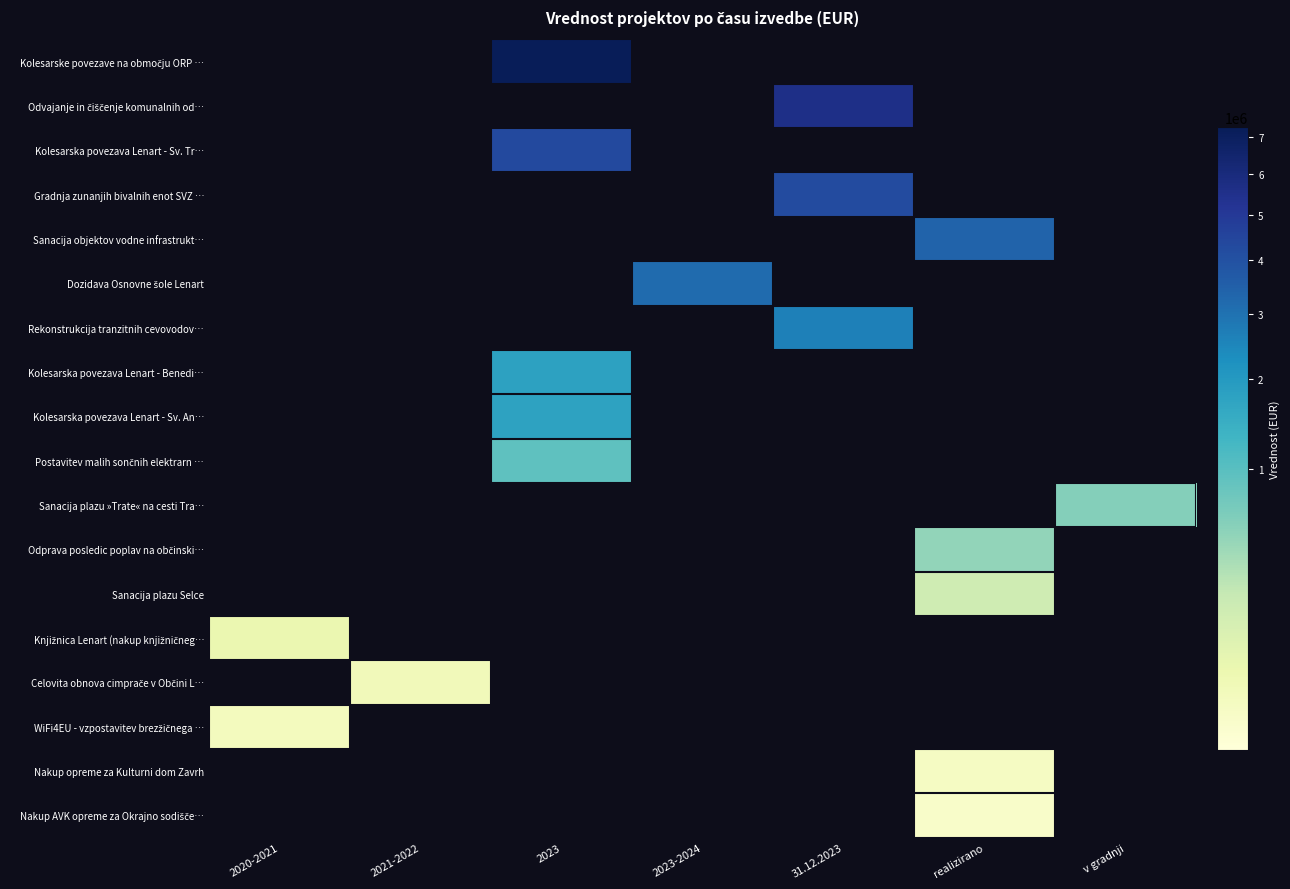

Which series has the largest total across all categories?

Kolesarske povezave na območju ORP …